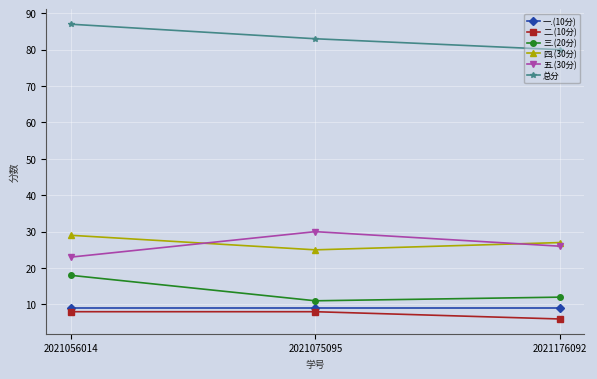

Which category has the lowest value in the 四.(30分) series?

2021075095